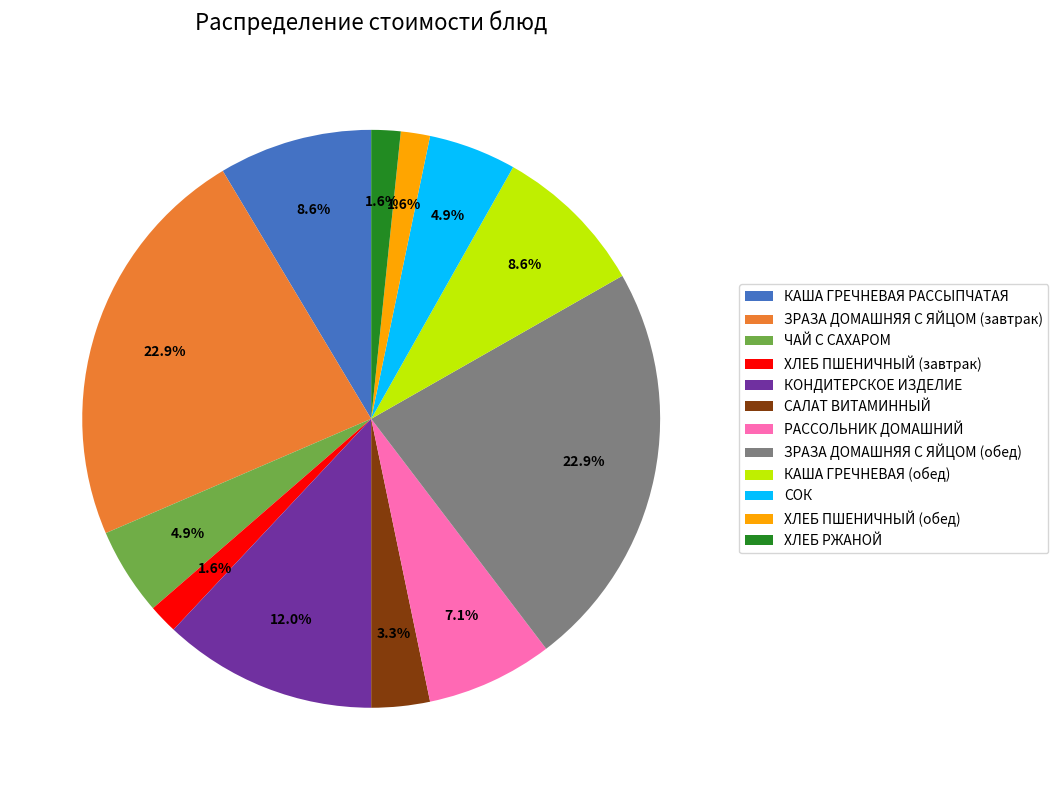

How many slices are in this pie chart?

12